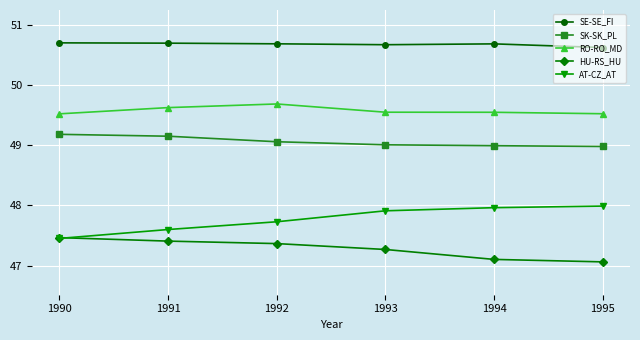

What is the difference between the highest and lowest values at 1991?

3.3